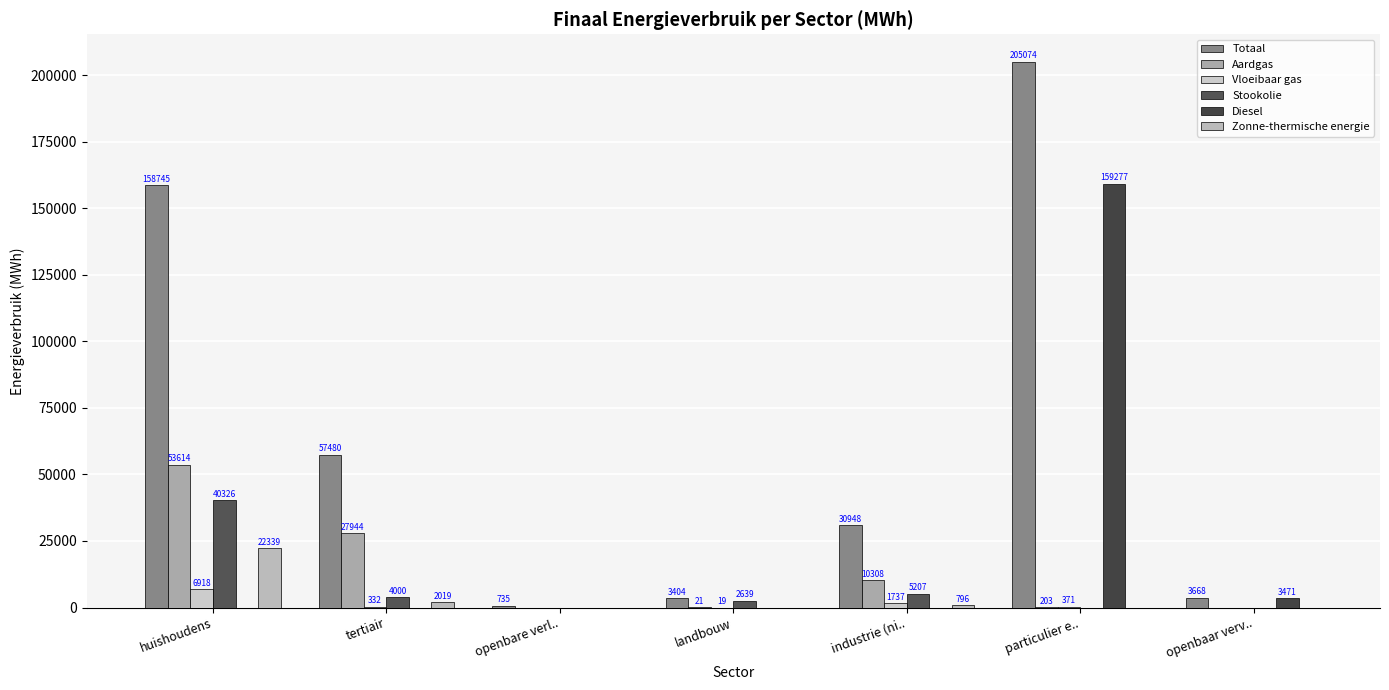

What is the sum of all Zonne-thermische energie values?

25154.0